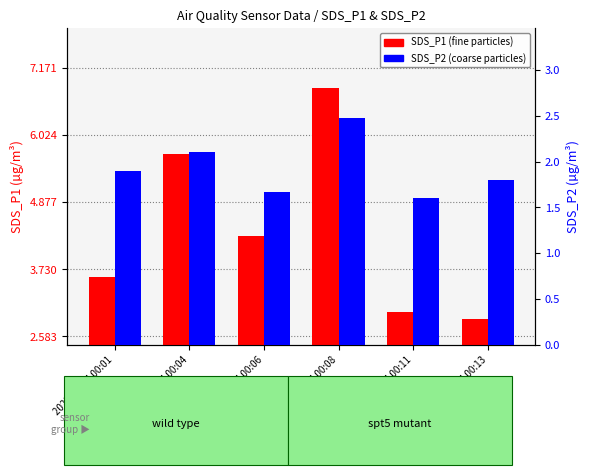

Between 2023/01/04 00:13 and 2023/01/04 00:01, which is larger?

2023/01/04 00:01